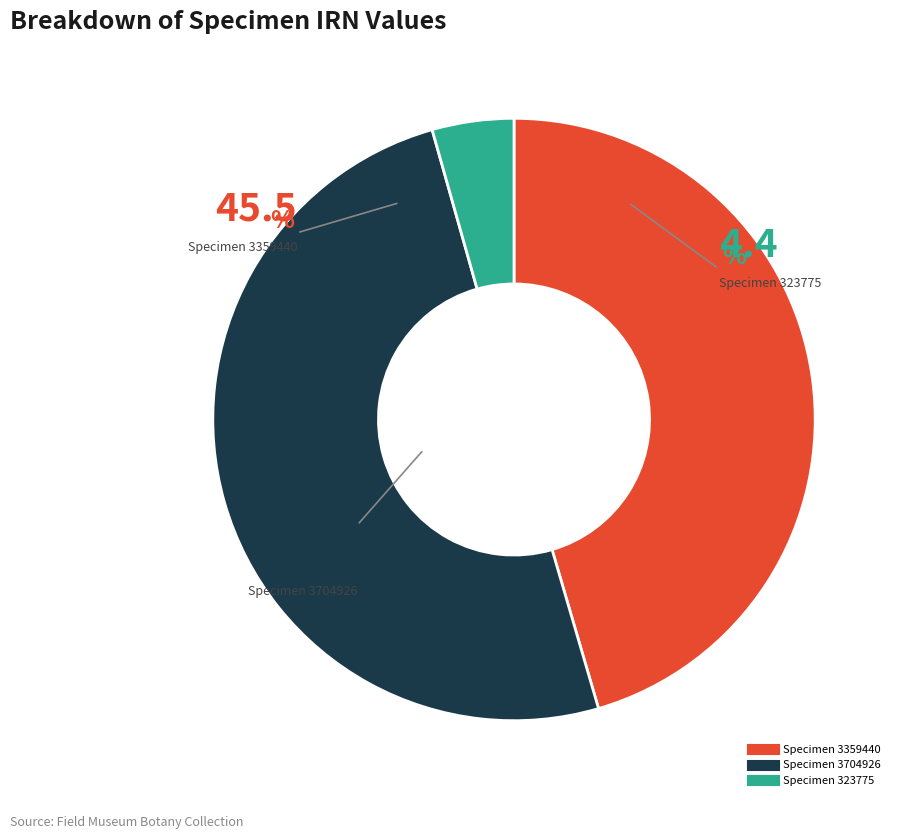

Is there any slice that represents more than half of the pie?

Yes